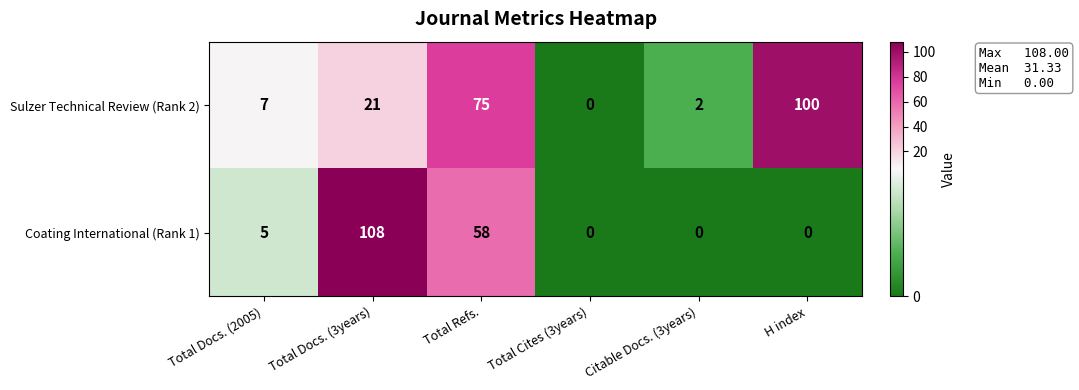

Is it true that Coating International (Rank 1) equals 0 at Total Cites (3years)?

True